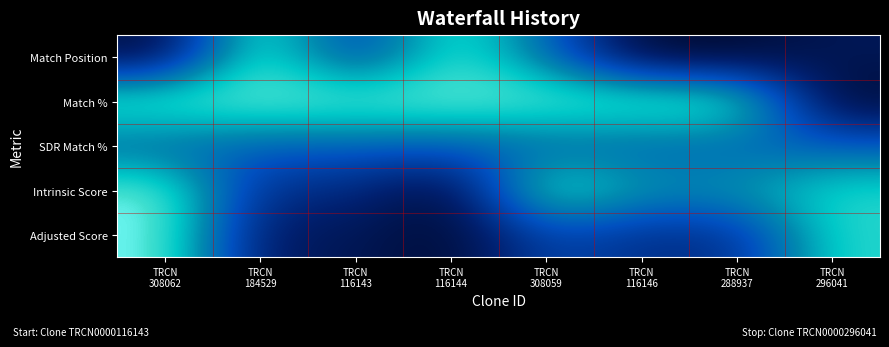

Which label corresponds to the smallest value in the chart?

TRCN
116146